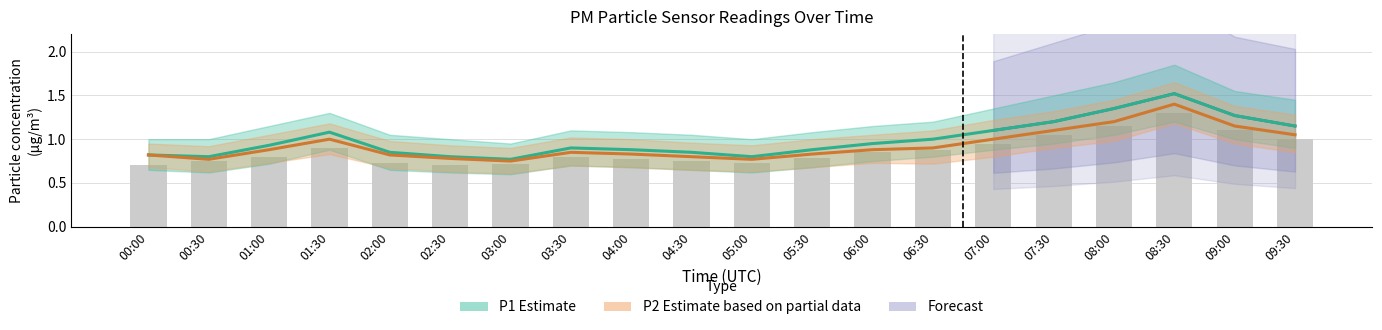

What position from the left is 04:00?

9